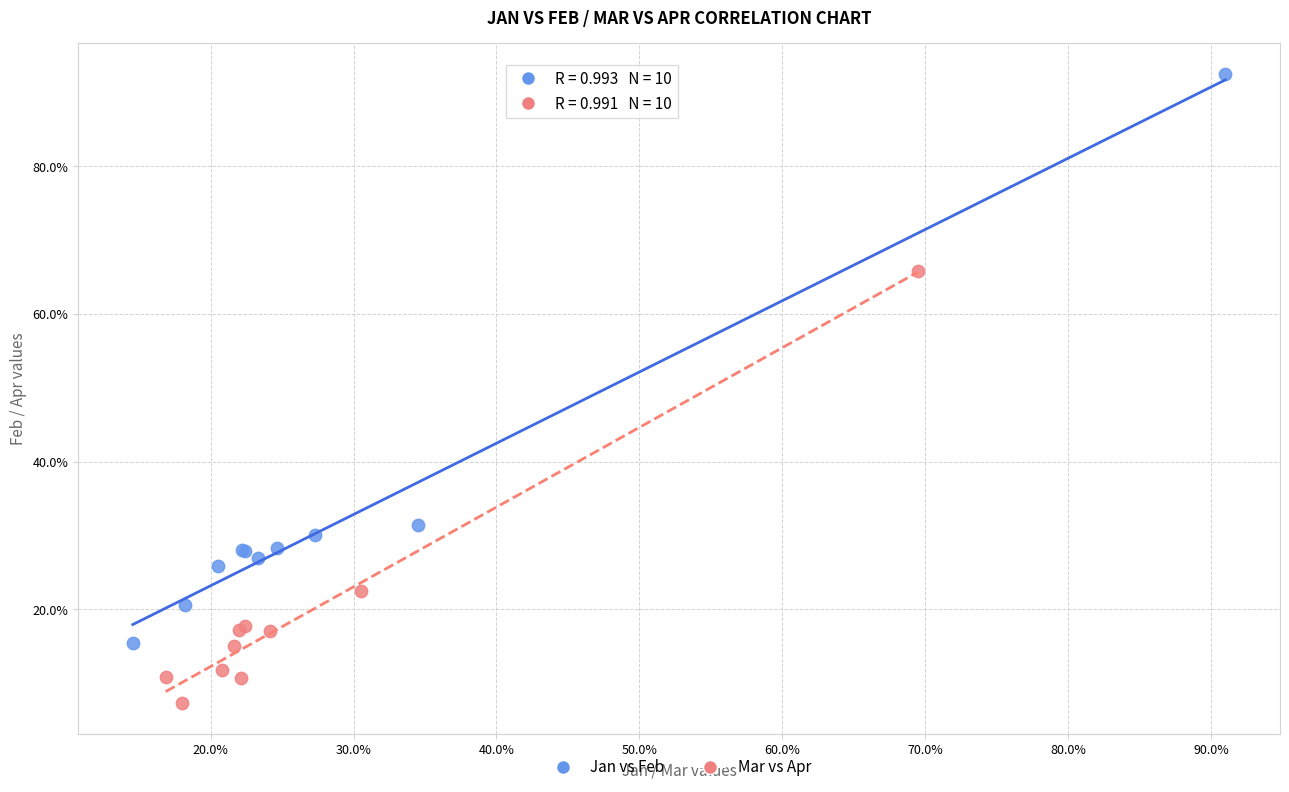

What are all the series names shown in the legend?

Jan vs Feb, Mar vs Apr